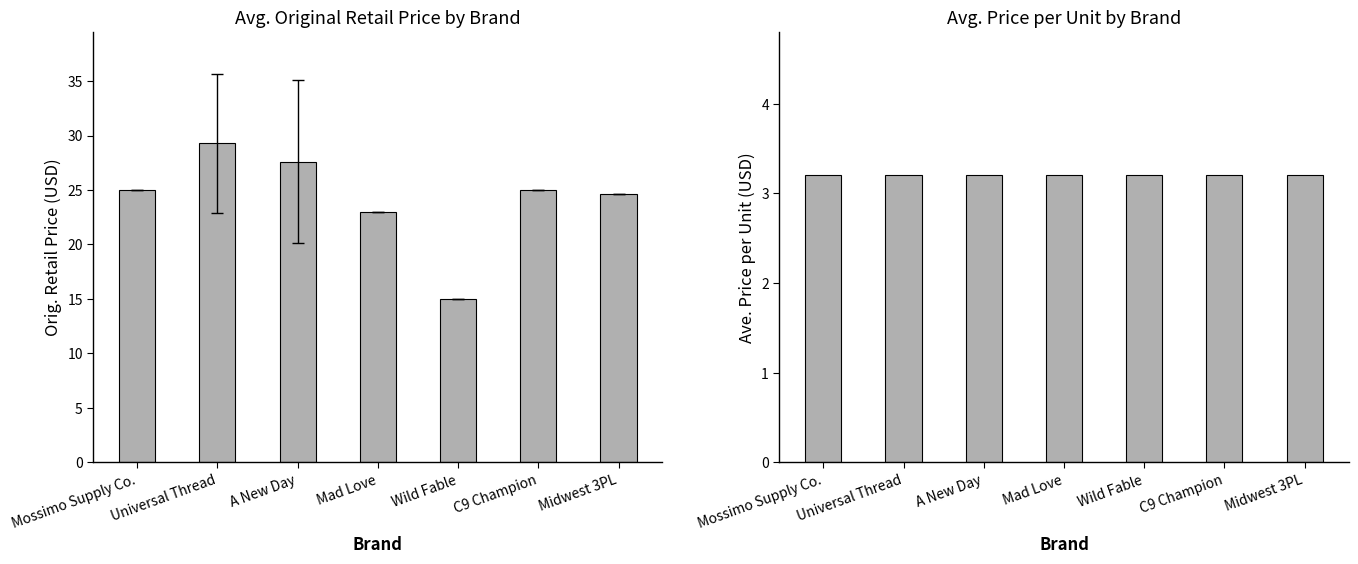

Which has a higher value, Midwest 3PL or Mad Love?

Midwest 3PL